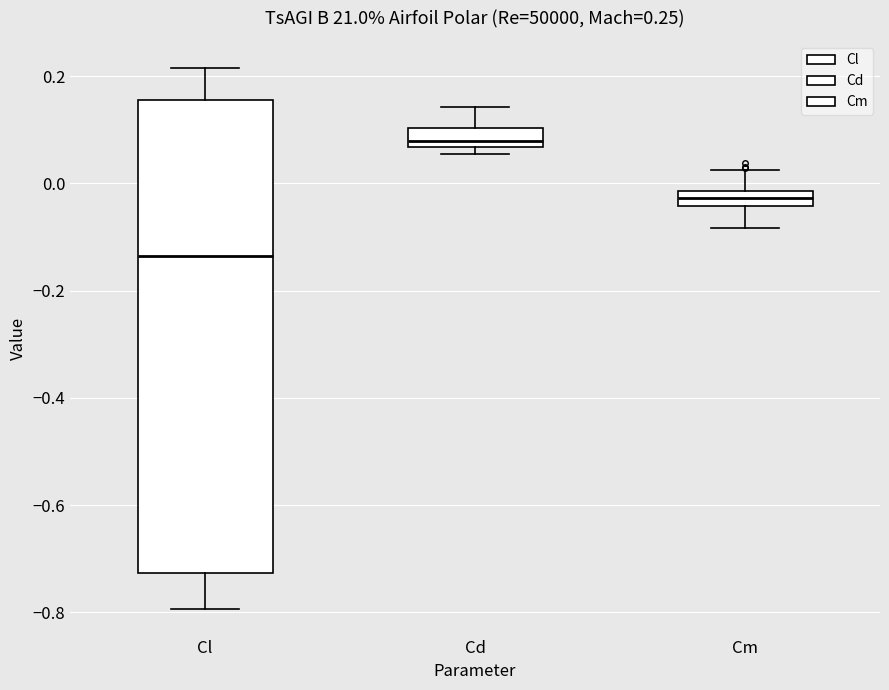

Comparing the boxes themselves (not the whiskers), which one is the tallest?

Cl